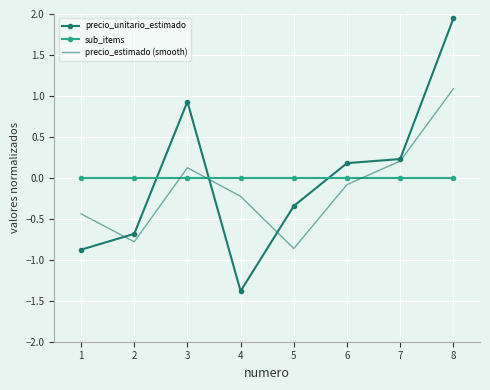

How many times do precio_unitario_estimado and sub_items cross each other?

3